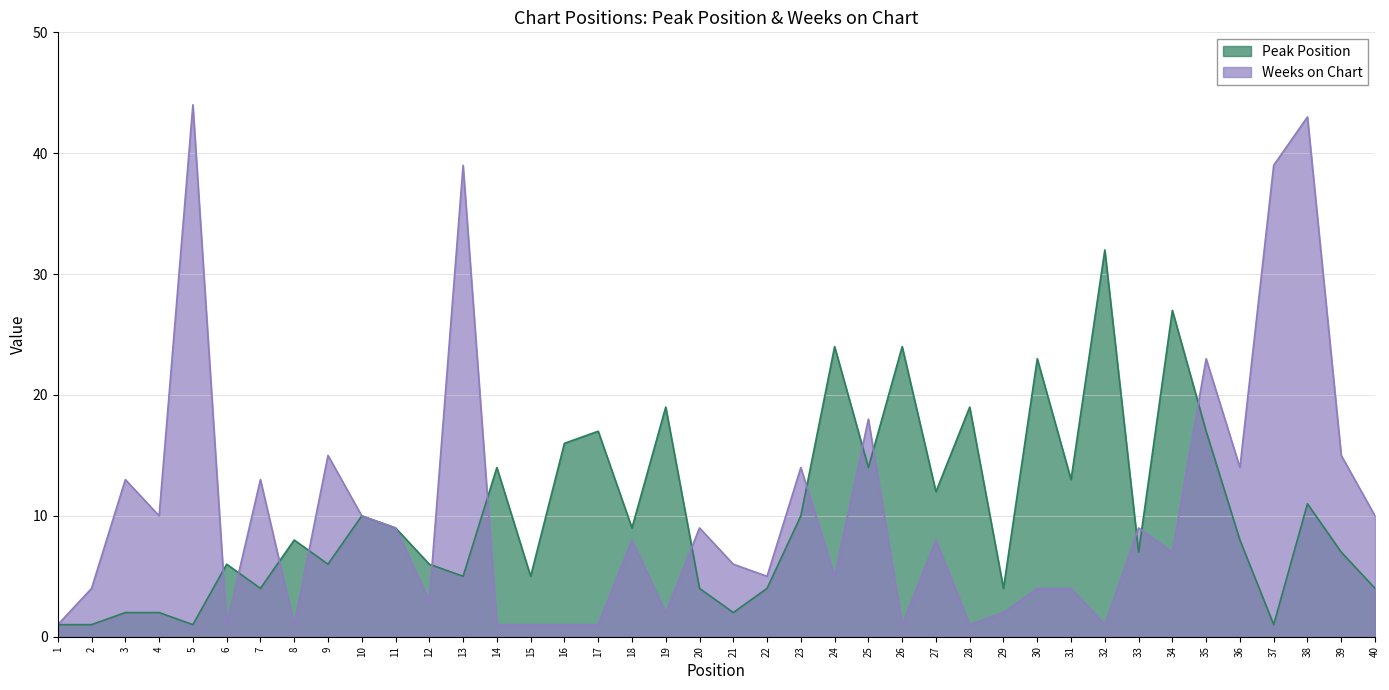

Between which two adjacent categories do Weeks on Chart and Peak Position first intersect?

5 and 6